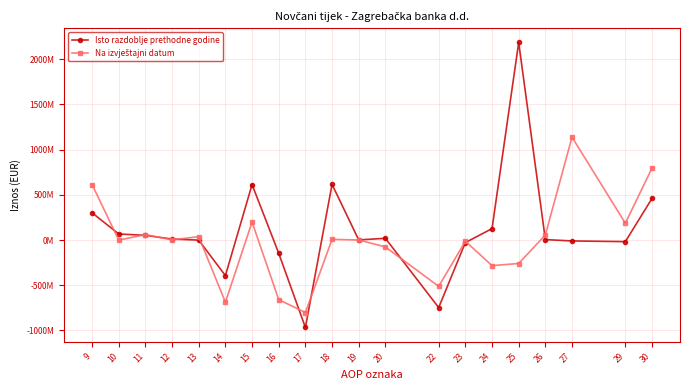

Does the chart have visible grid lines?

Yes